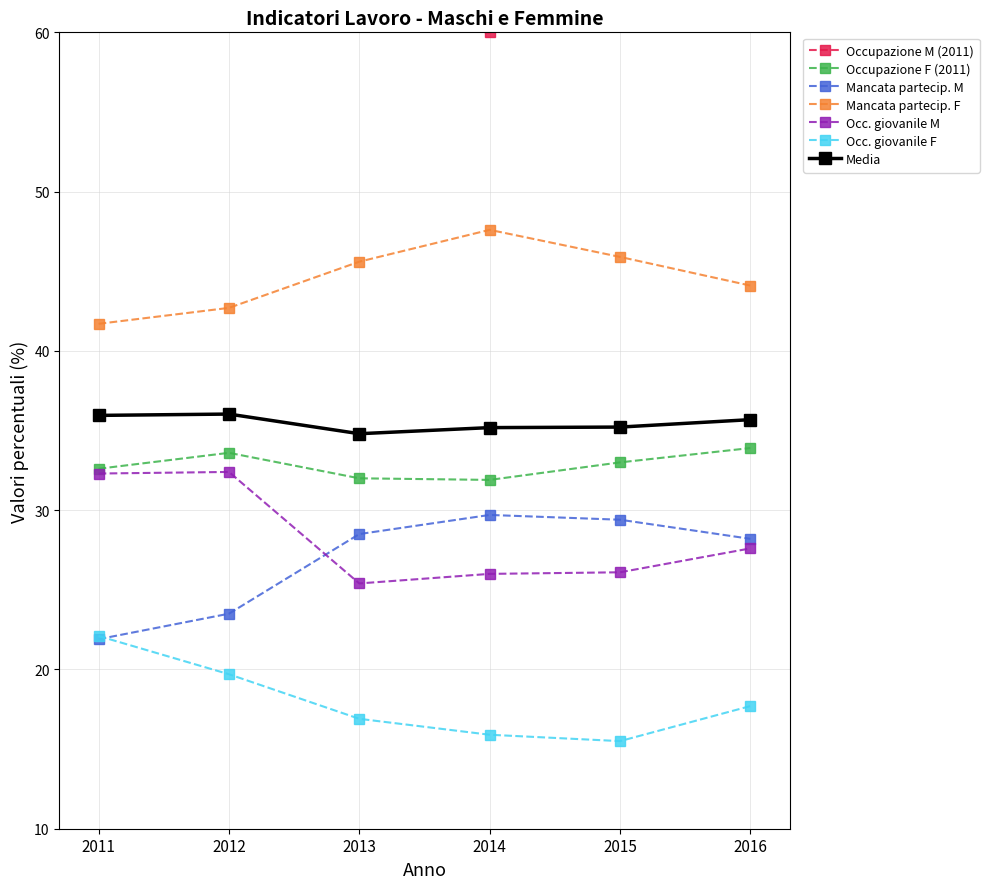

In Occ. giovanile F, how many points are lower than both neighbors (excluding endpoints)?

1